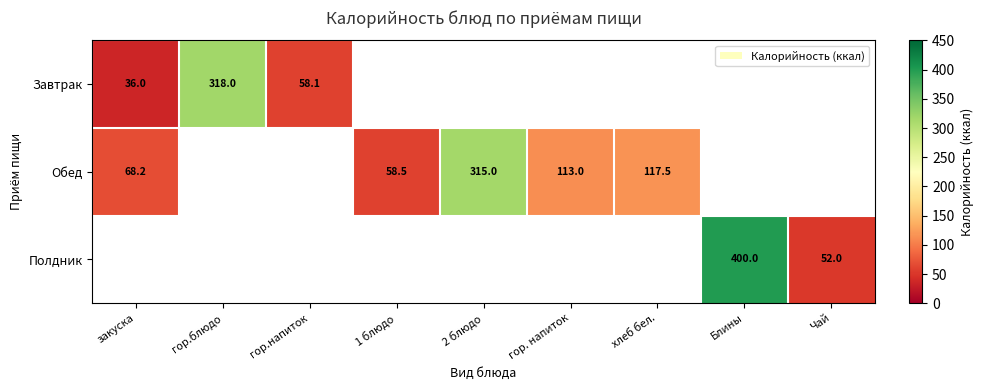

Is it true that Завтрак equals 58.1 at гор.напиток?

True